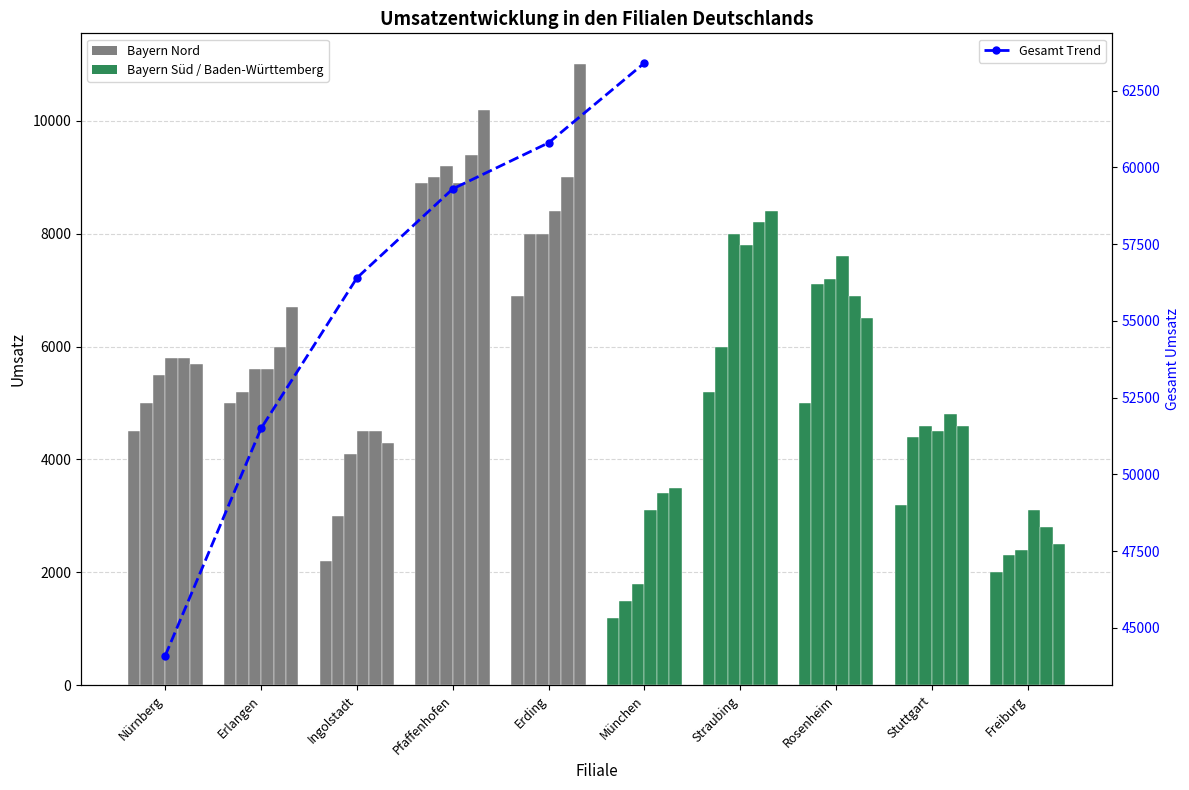

Rank the categories by value from highest to lowest.

München, Erding, Pfaffenhofen, Ingolstadt, Erlangen, Nürnberg